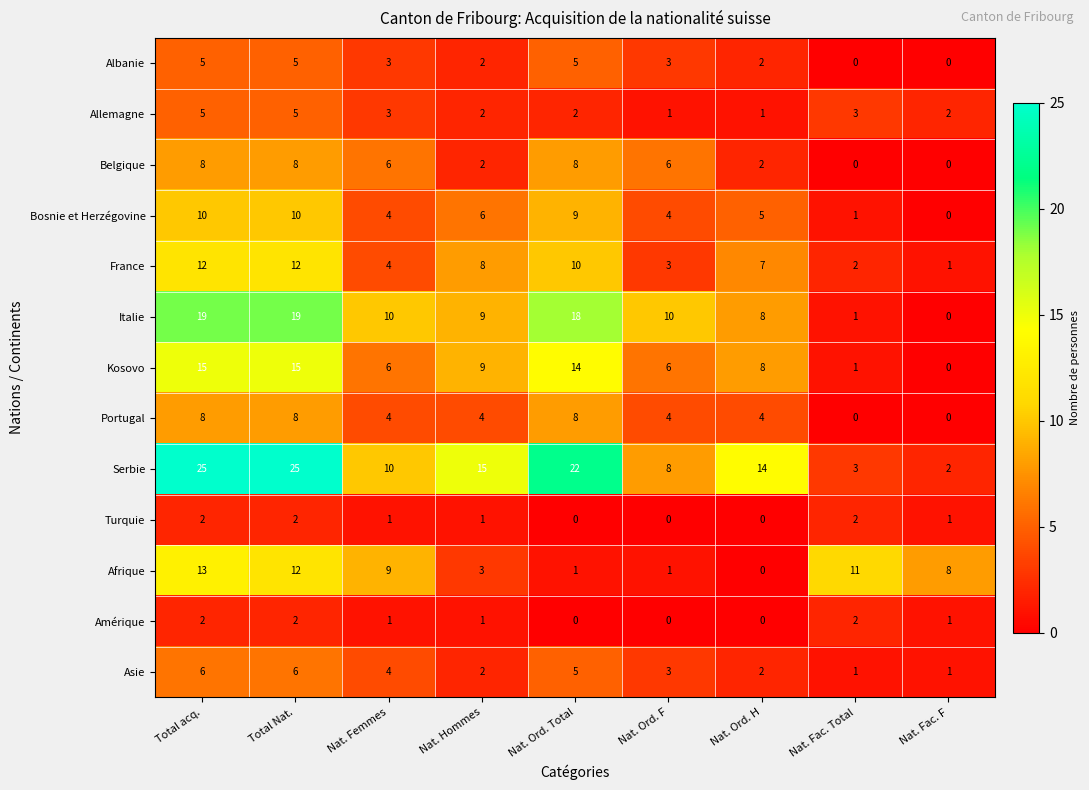

Which series has the largest range (max minus min)?

Serbie